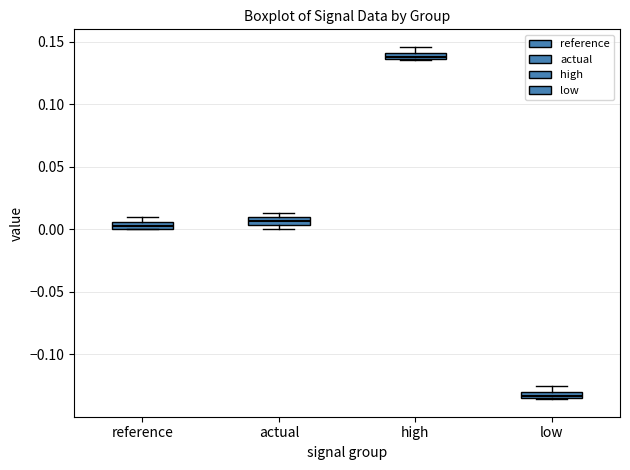

Where is the lower edge of the box for low on the y-axis? The values are not printed on the chart, so give them approximately, as read against the axis.

-0.135